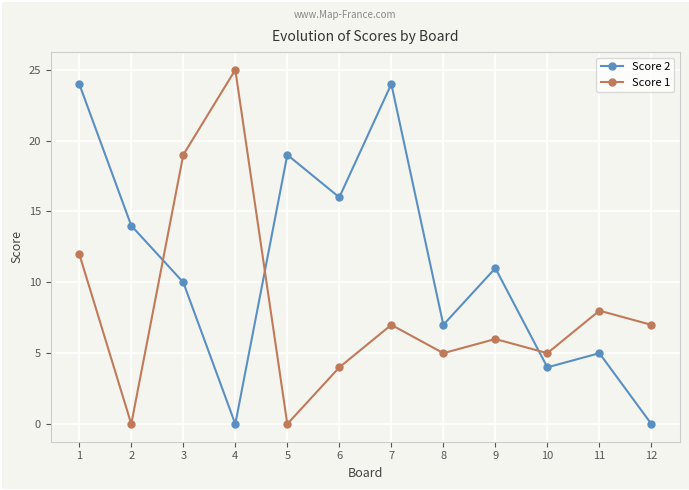

What is the highest value of the Score 2 series?

24